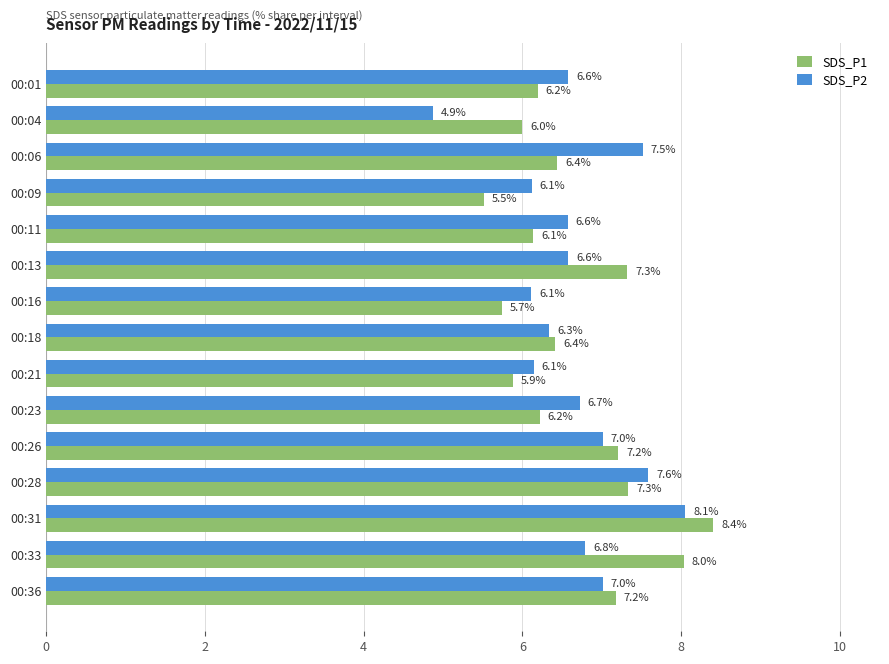

What is the average value of the SDS_P1 series?

6.7